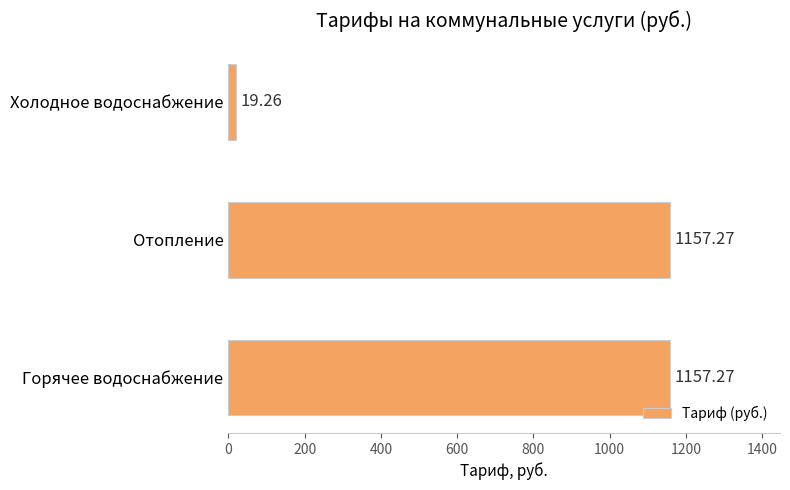

How many bars are there in total?

3